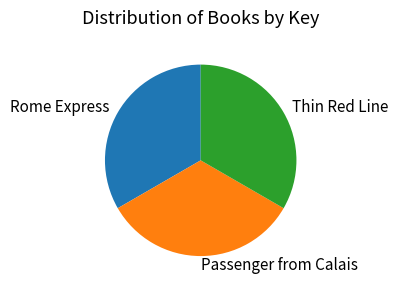

Is there a majority slice in this chart?

No